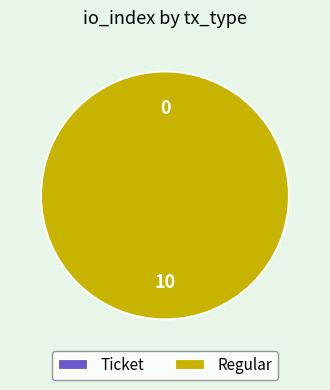

How many segments does this pie chart have?

2